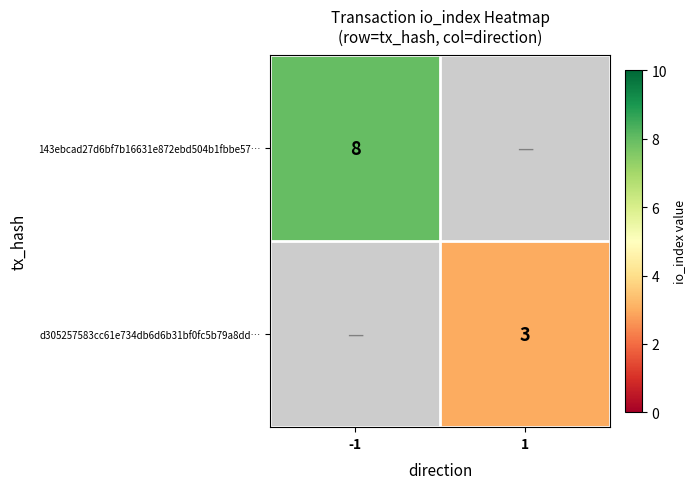

The value of d305257583cc61e734db6d6b31bf0fc5b79a8dd… at 1 is 3. True or false?

True